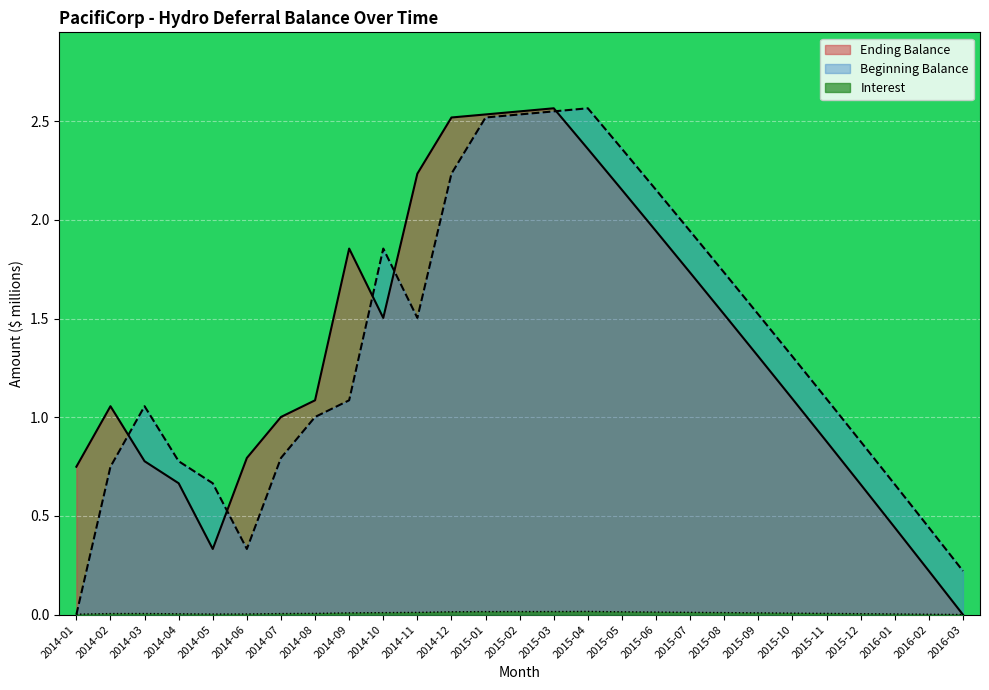

What position from the right is 2015-06?

10